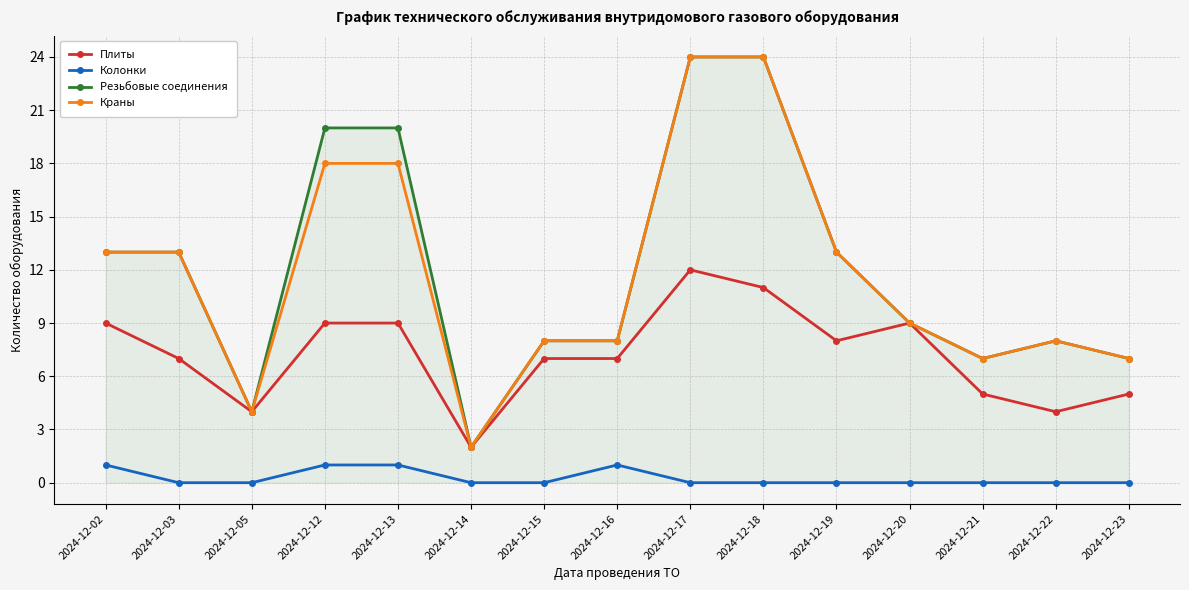

Where is the first local minimum for Плиты?

2024-12-05